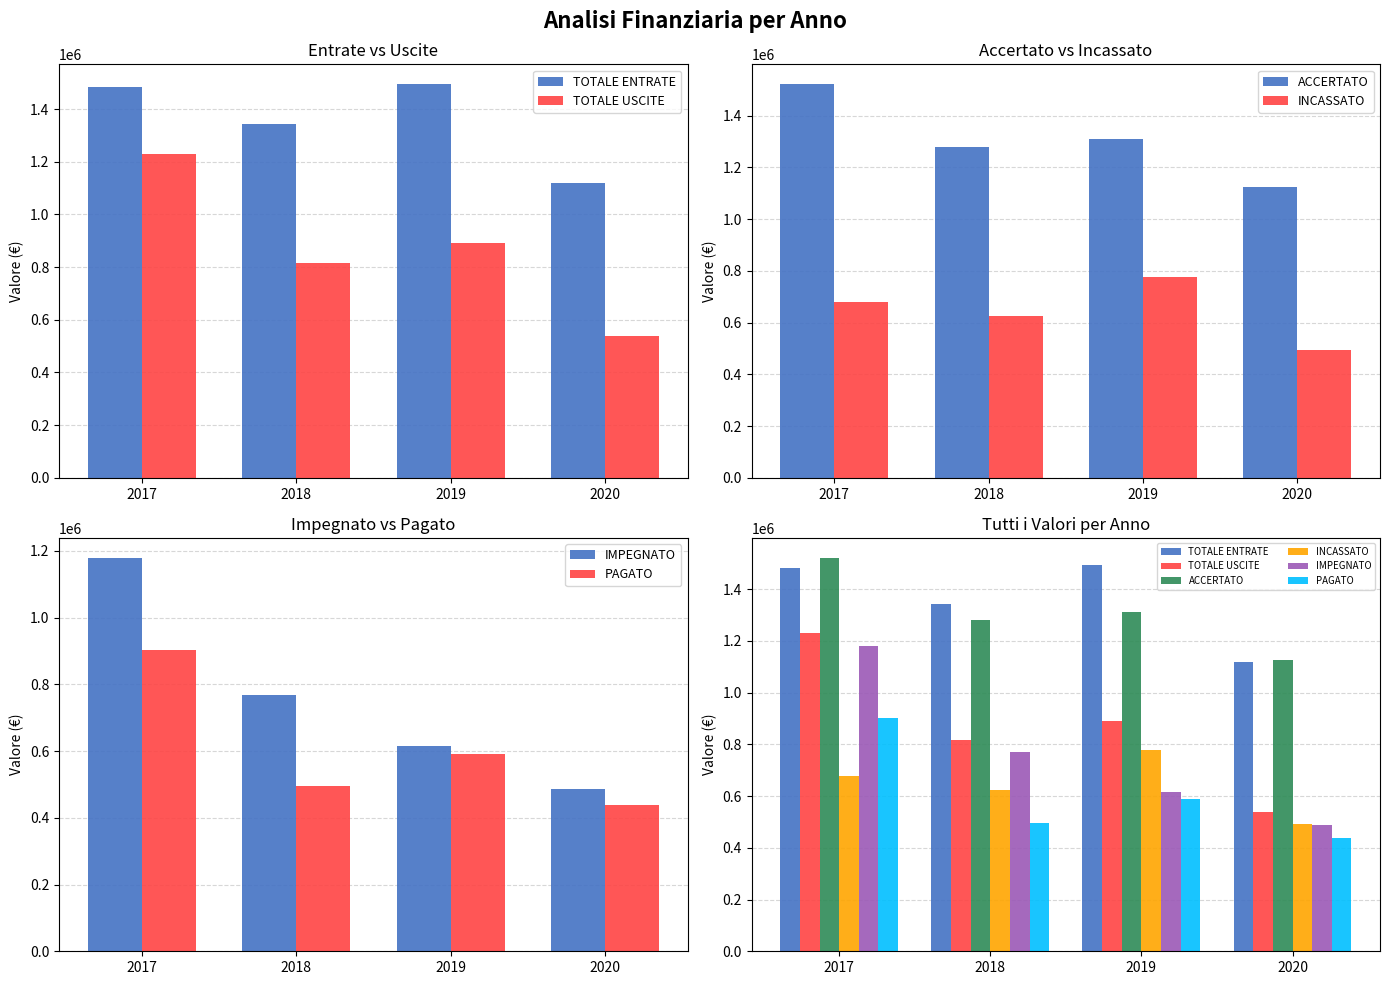

What is the greatest value displayed?

1522360.3